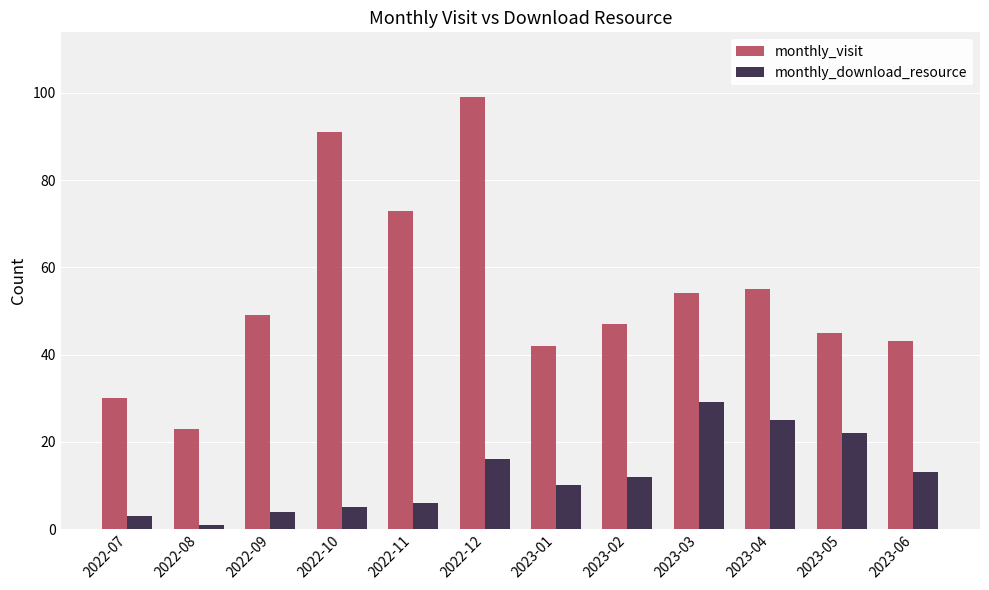

Reading left to right, extract all data points from this chart.

monthly_visit: 30	23	49	91	73	99	42	47	54	55	45	43
monthly_download_resource: 3	1	4	5	6	16	10	12	29	25	22	13